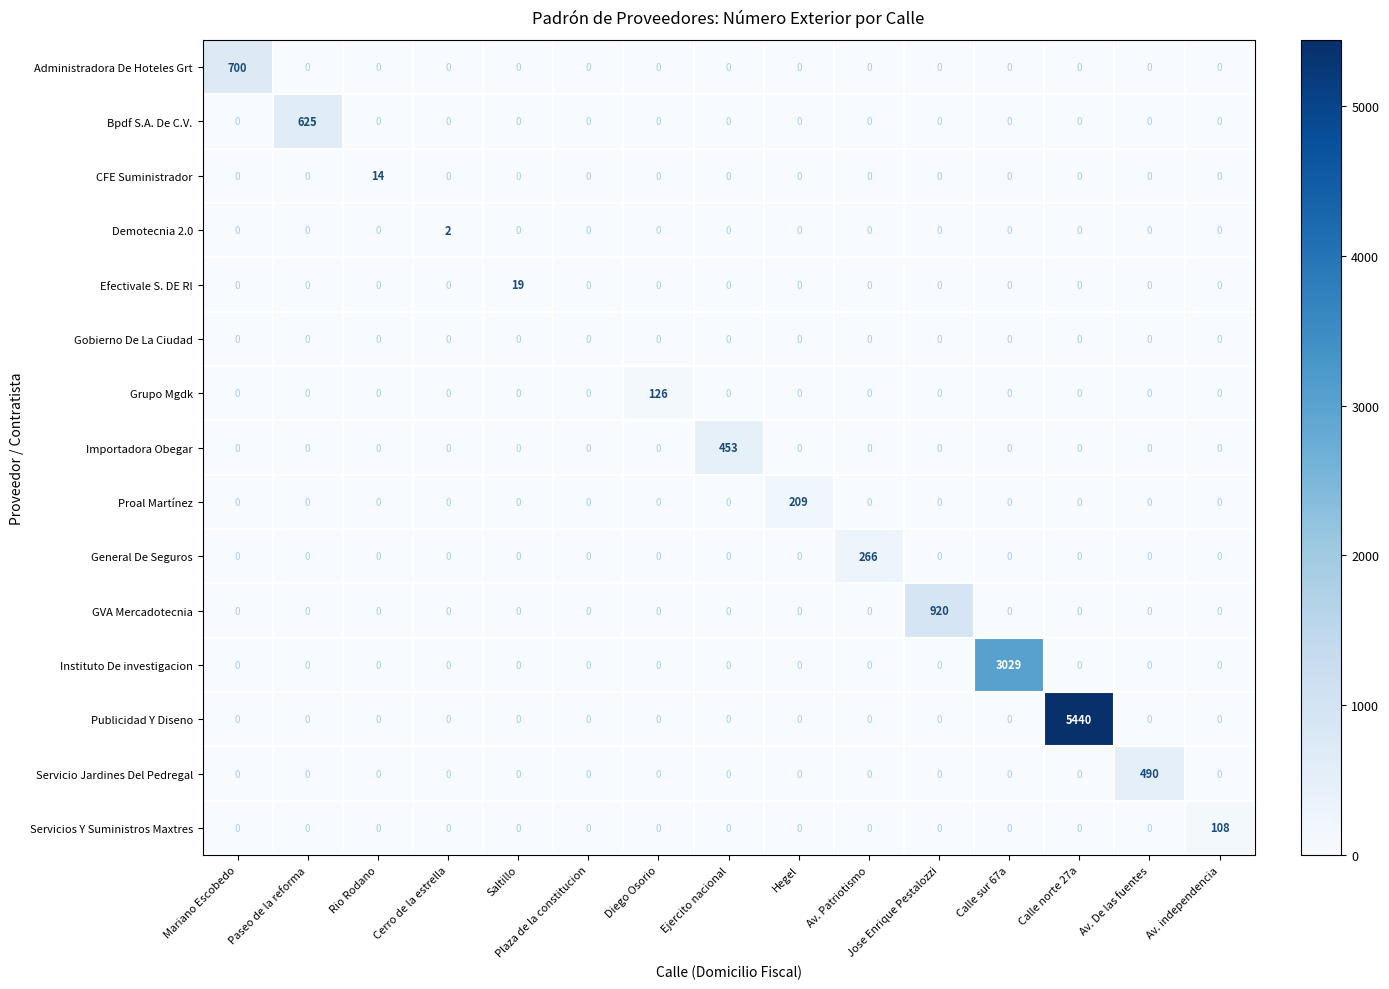

What is the difference between the maximum and minimum values in the Efectivale S. DE Rl series?

19